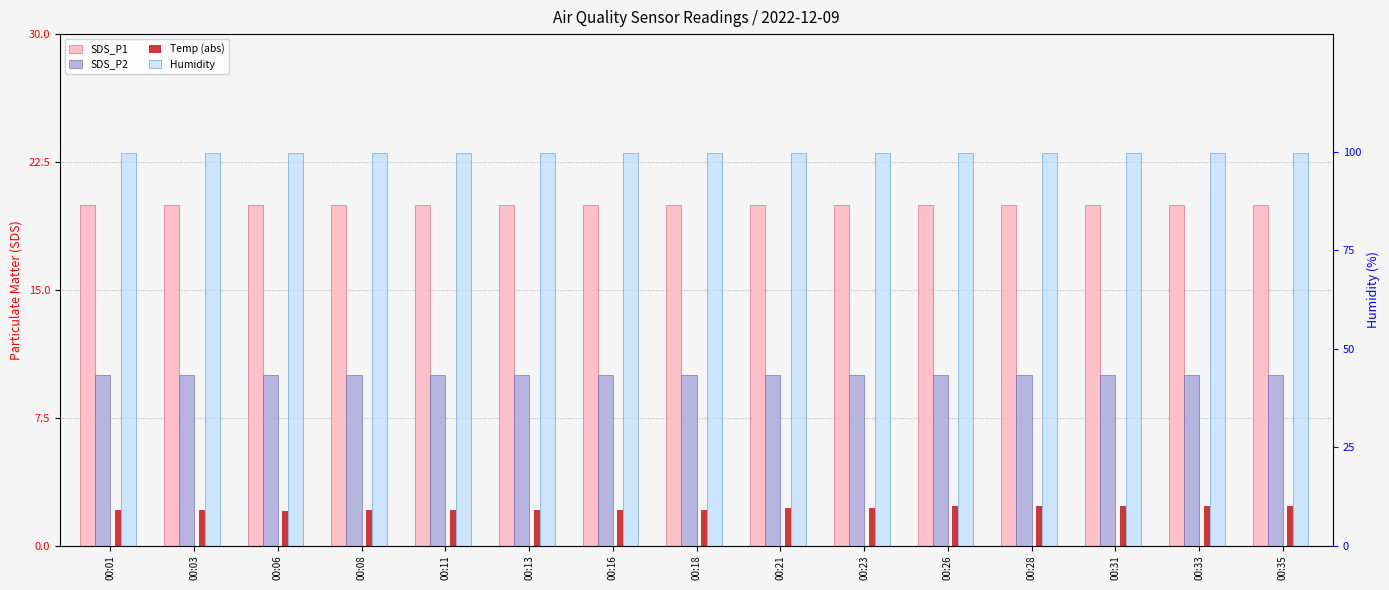

Reading left to right, transcribe all the data shown in this chart.

SDS_P1: 20.0	20.0	20.0	20.0	20.0	20.0	20.0	20.0	20.0	20.0	20.0	20.0	20.0	20.0	20.0
SDS_P2: 10.0	10.0	10.0	10.0	10.0	10.0	10.0	10.0	10.0	10.0	10.0	10.0	10.0	10.0	10.0
Temp (abs): 2.1	2.1	2.0	2.1	2.1	2.1	2.1	2.1	2.2	2.2	2.3	2.3	2.3	2.3	2.3
Humidity: 99.9	99.9	99.9	99.9	99.9	99.9	99.9	99.9	99.9	99.9	99.9	99.9	99.9	99.9	99.9